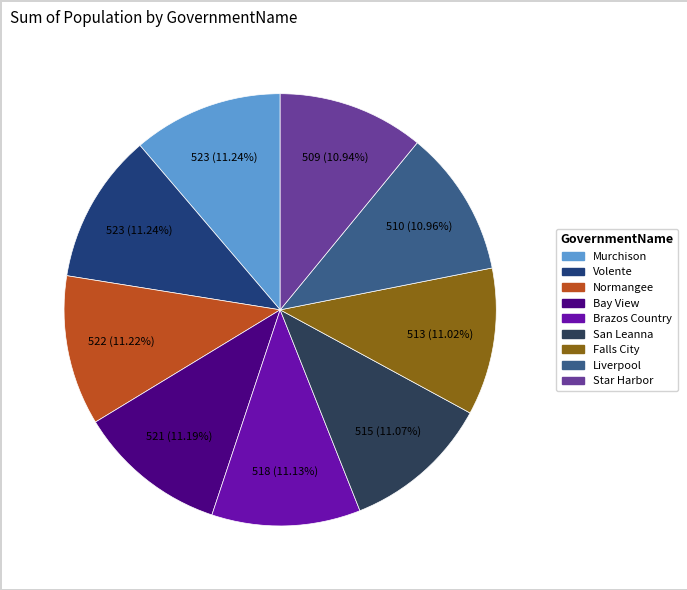

Is it true that Liverpool is 22% of the pie?

False